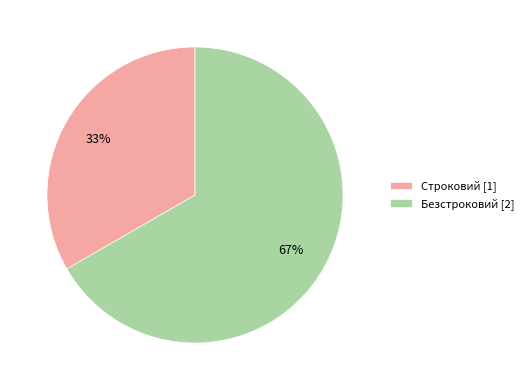

Does Строковий account for over 50% of the chart?

No